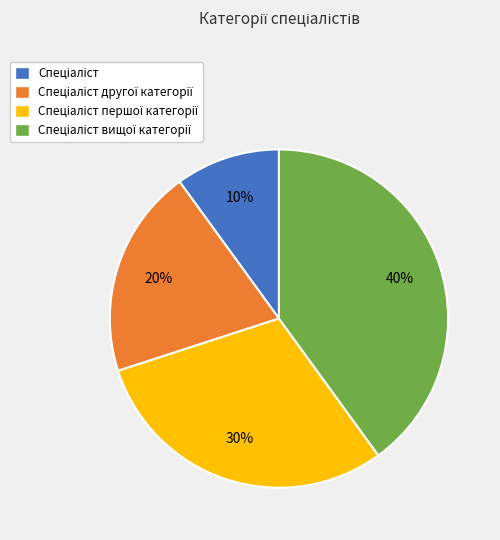

To the nearest percent, what is the difference between the largest and smallest slice percentages?

30%